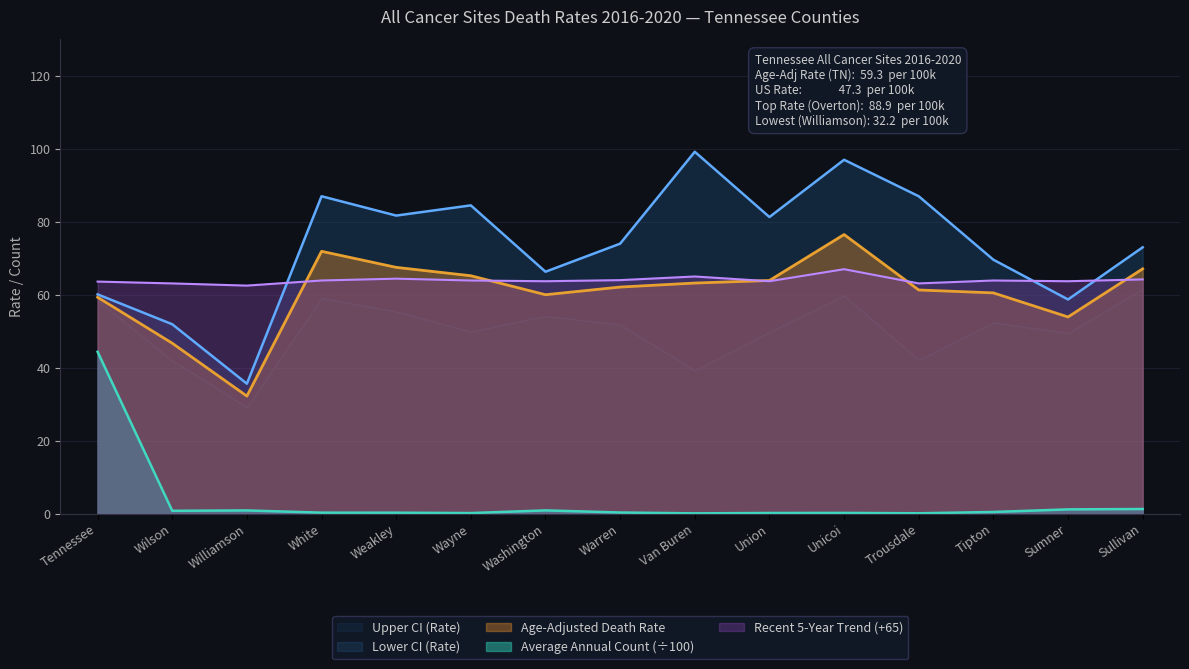

True or false: Average Annual Count (÷100) and Age-Adjusted Death Rate cross at least once.

False